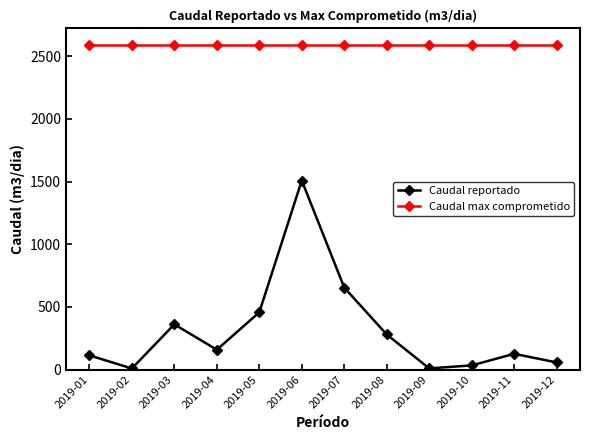

What is the difference between the Caudal reportado values at 2019-07 and 2019-08?

374.3